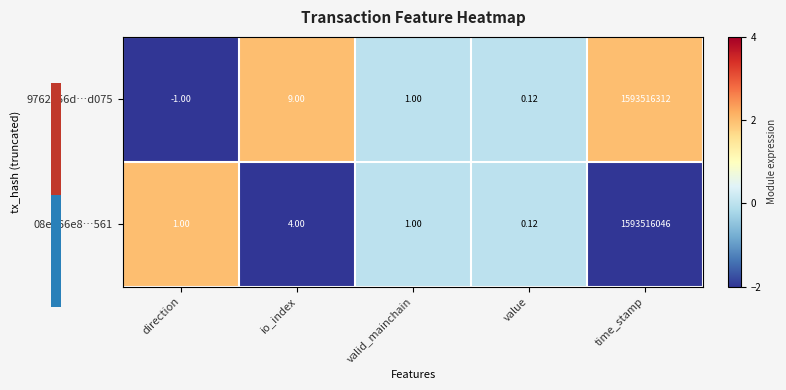

How many series are shown in this chart?

2